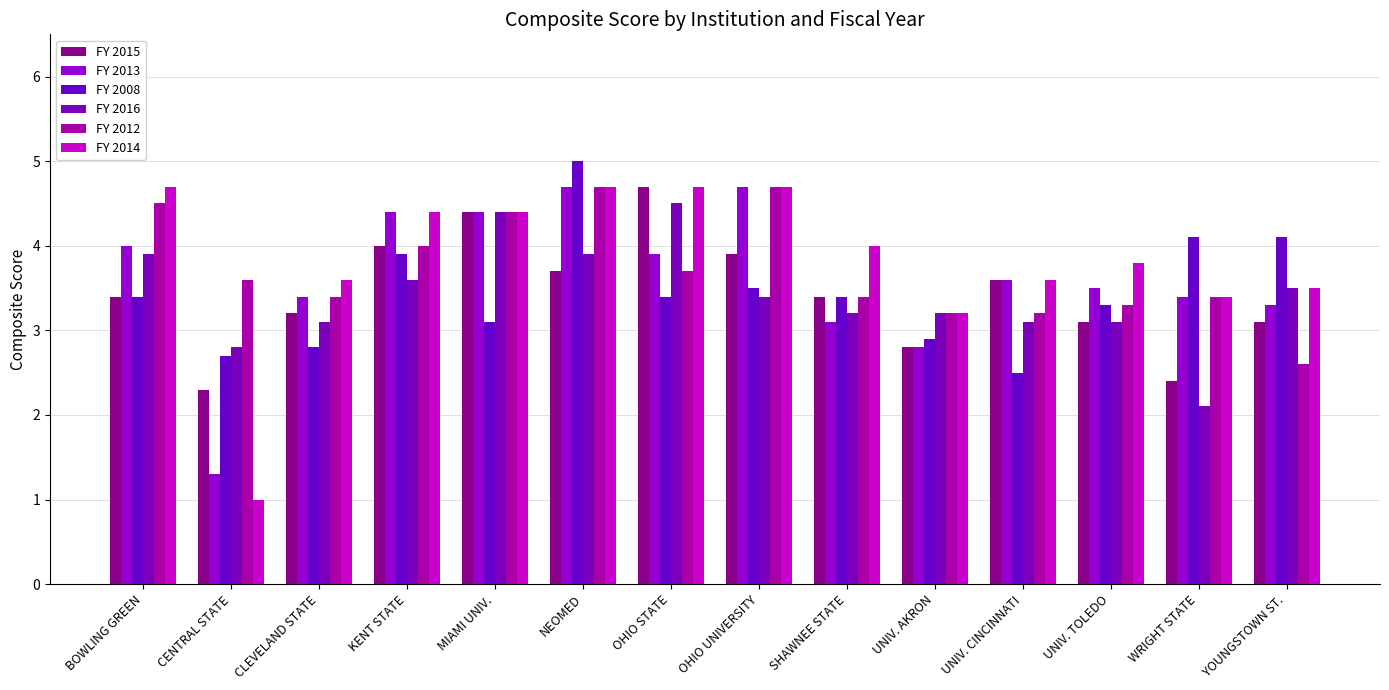

What is the value of the FY 2012 bar at the 4th from the left?

4.0